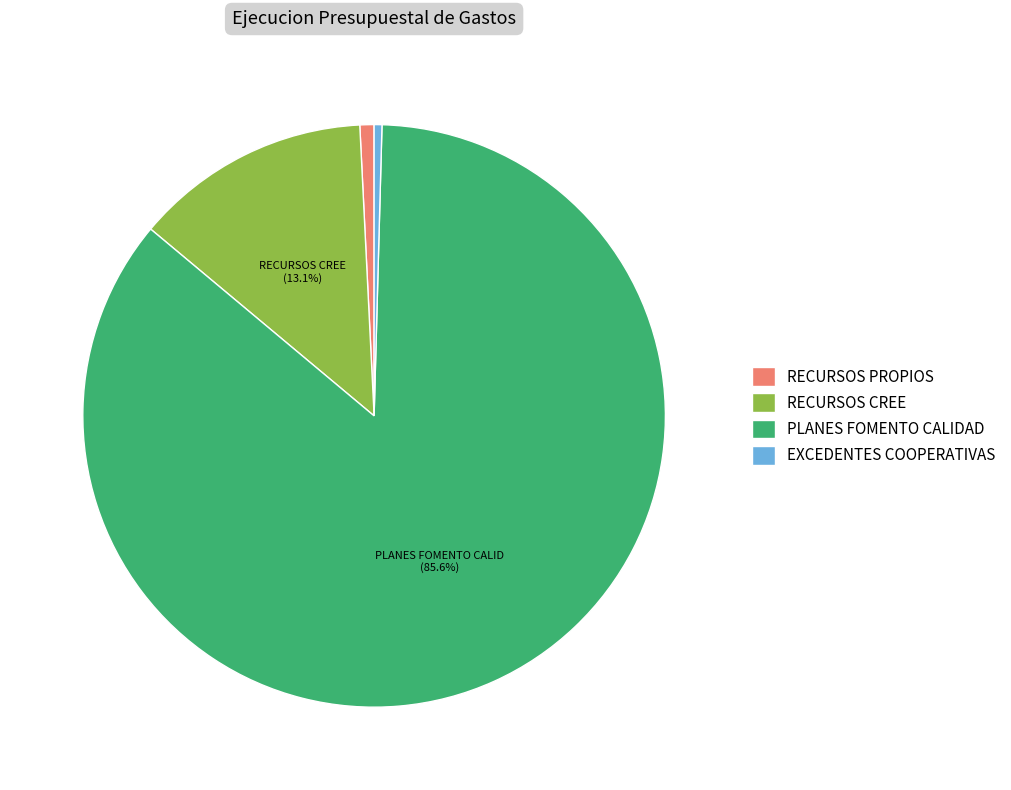

How many slices are in this pie chart?

4